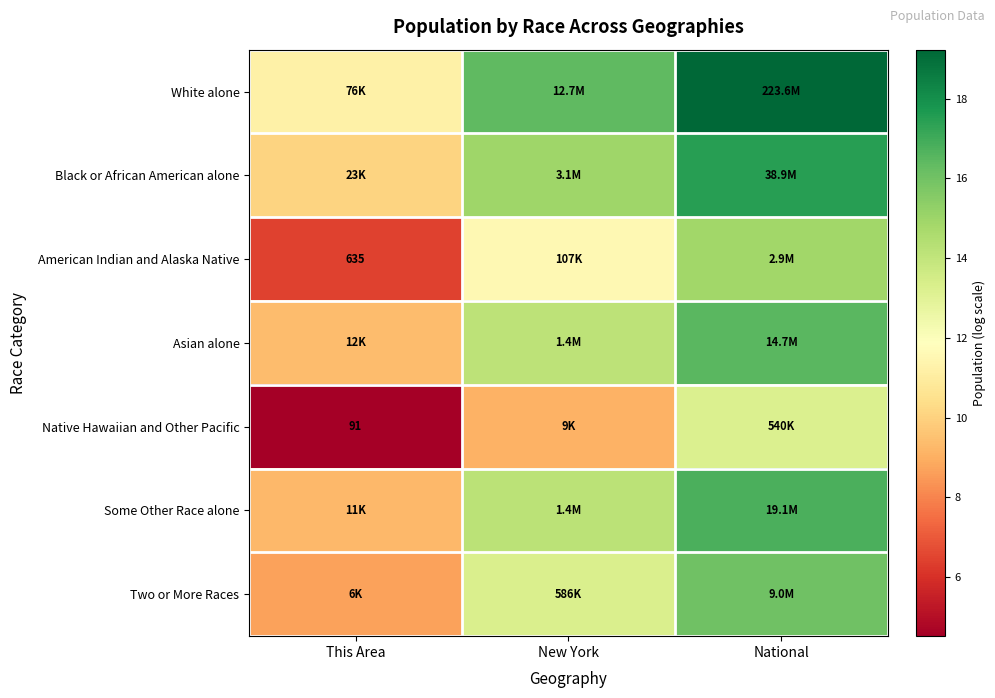

Which category has the highest value in the Two or More Races series?

National